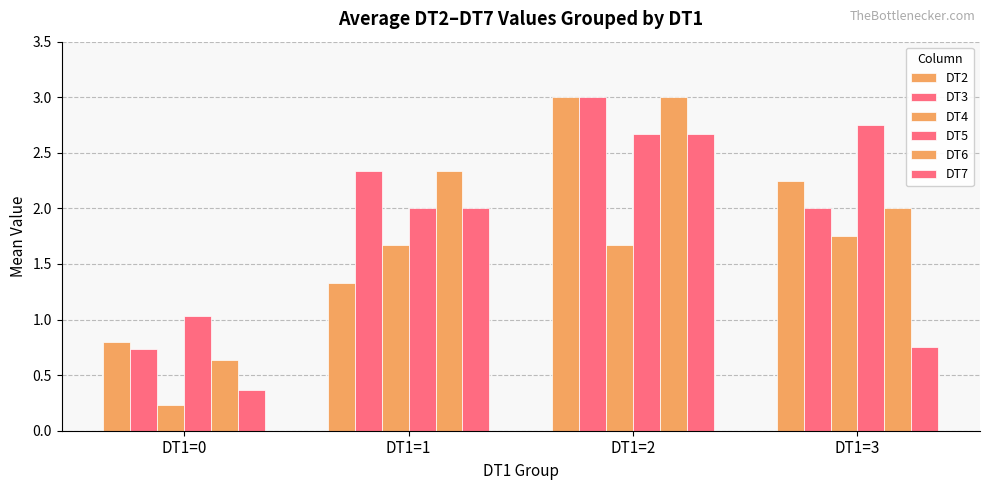

Which series has the largest range (max minus min)?

DT6